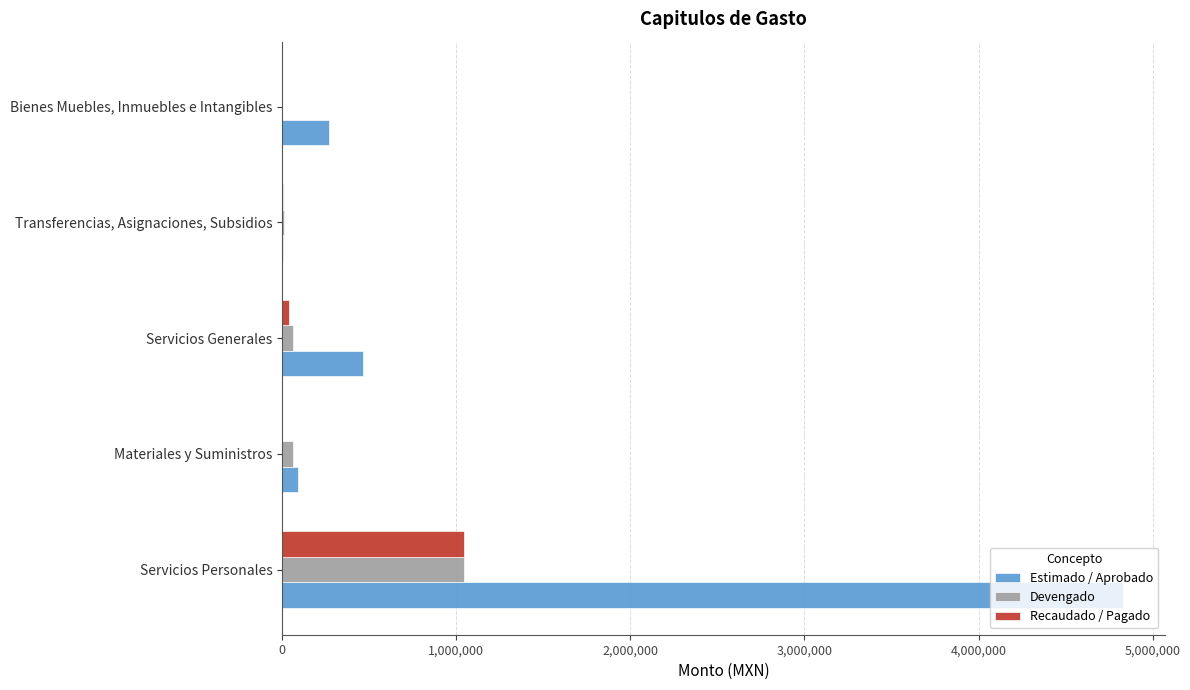

What is the sum of all Devengado values?

1178156.2